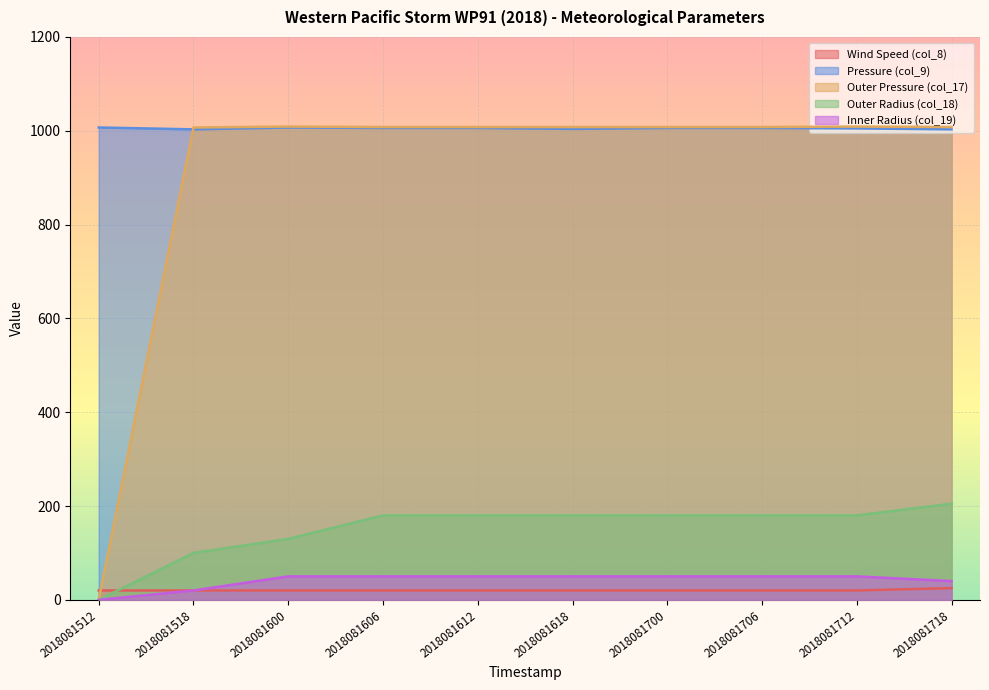

How many data points in Outer Radius (col_18) are above 180?

1